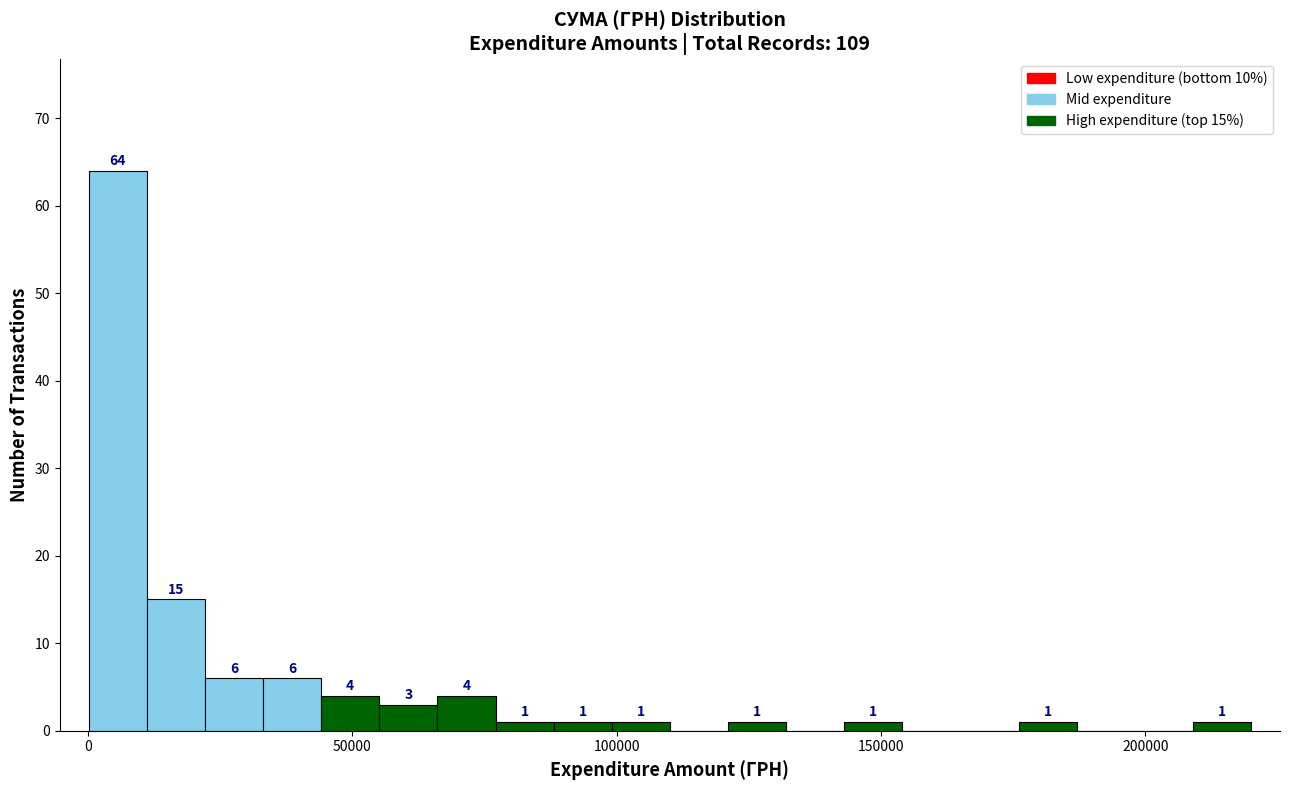

Around what value on the x-axis is the tallest bar? Give the approximate position of its centre, as read against the axis.

5000